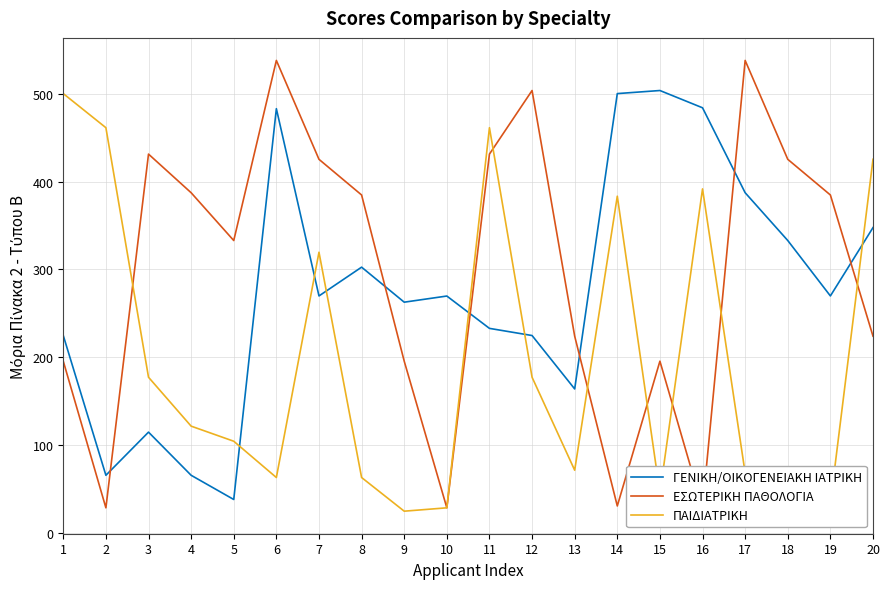

What is the value of the ΠΑΙΔΙΑΤΡΙΚΗ point at the 13th from the left?

71.6